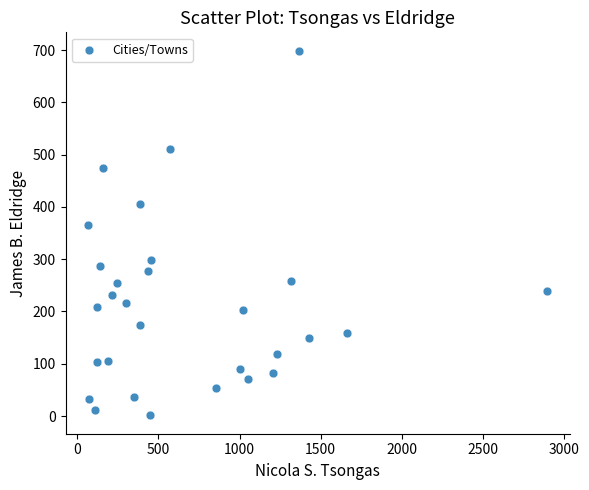

What is the range of X values (max minus min)?

2825